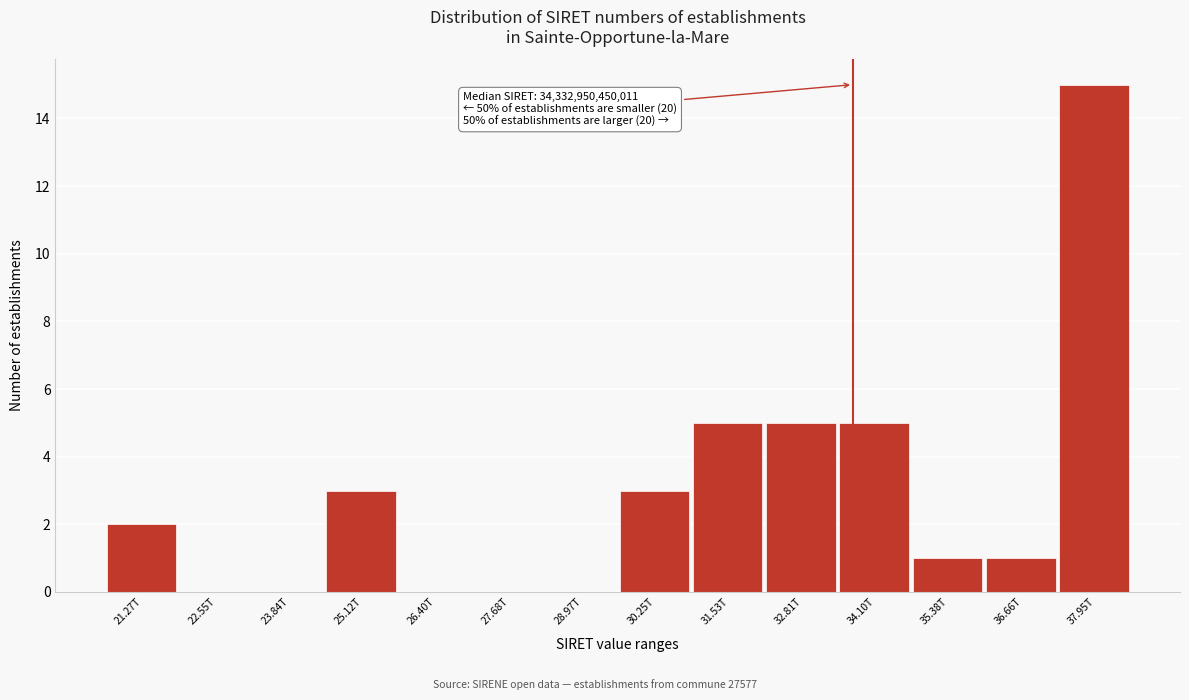

Reading left to right, list all the values displayed in this chart.

21.27T=2	22.55T=0	23.84T=0	25.12T=3	26.40T=0	27.68T=0	28.97T=0	30.25T=3	31.53T=5	32.81T=5	34.10T=5	35.38T=1	36.66T=1	37.95T=15